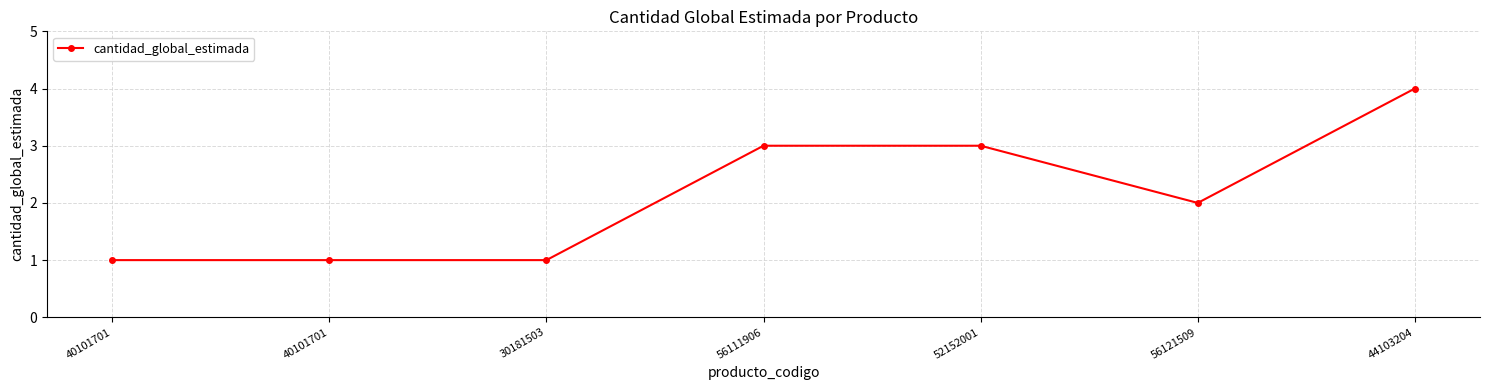

Does the chart have visible grid lines?

Yes